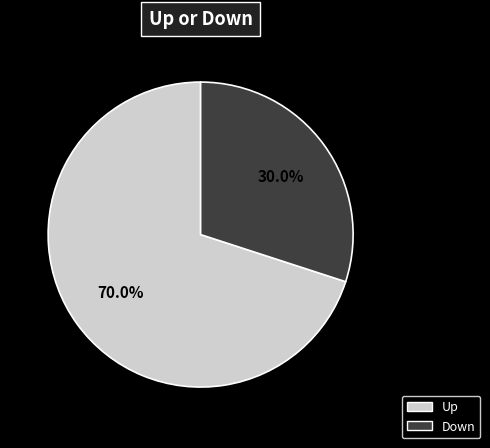

Does any single category account for the majority?

Yes